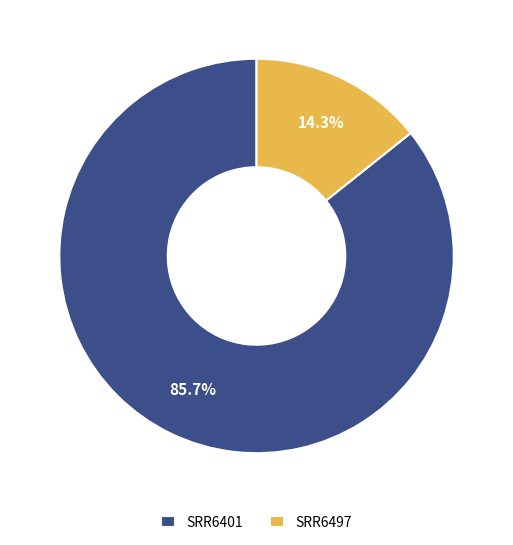

True or false: SRR6497 accounts for 14% of the total.

True